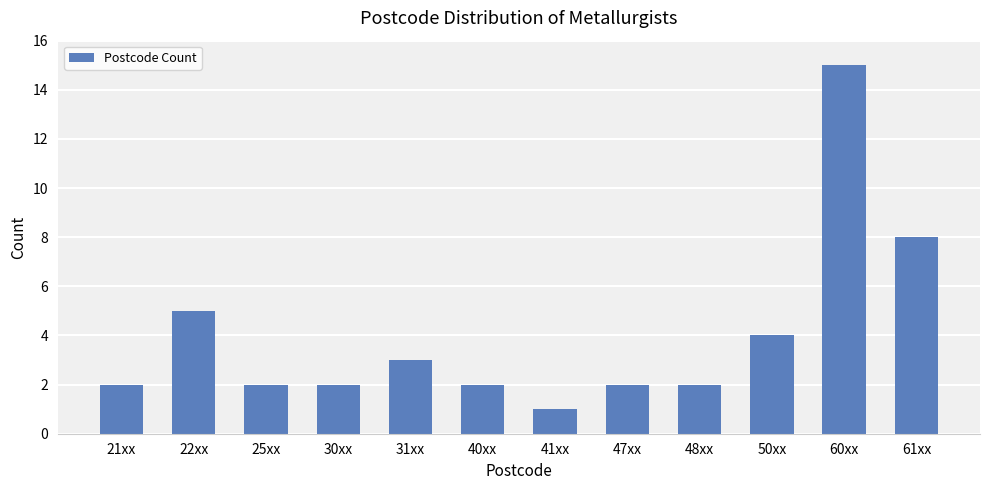

What is the label of the 5th bar from the left?

31xx